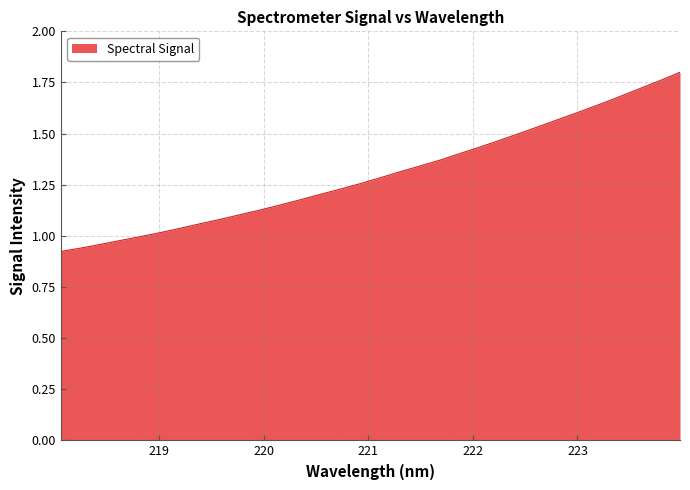

True or false: there are more than 1 points higher than both neighbors.

False